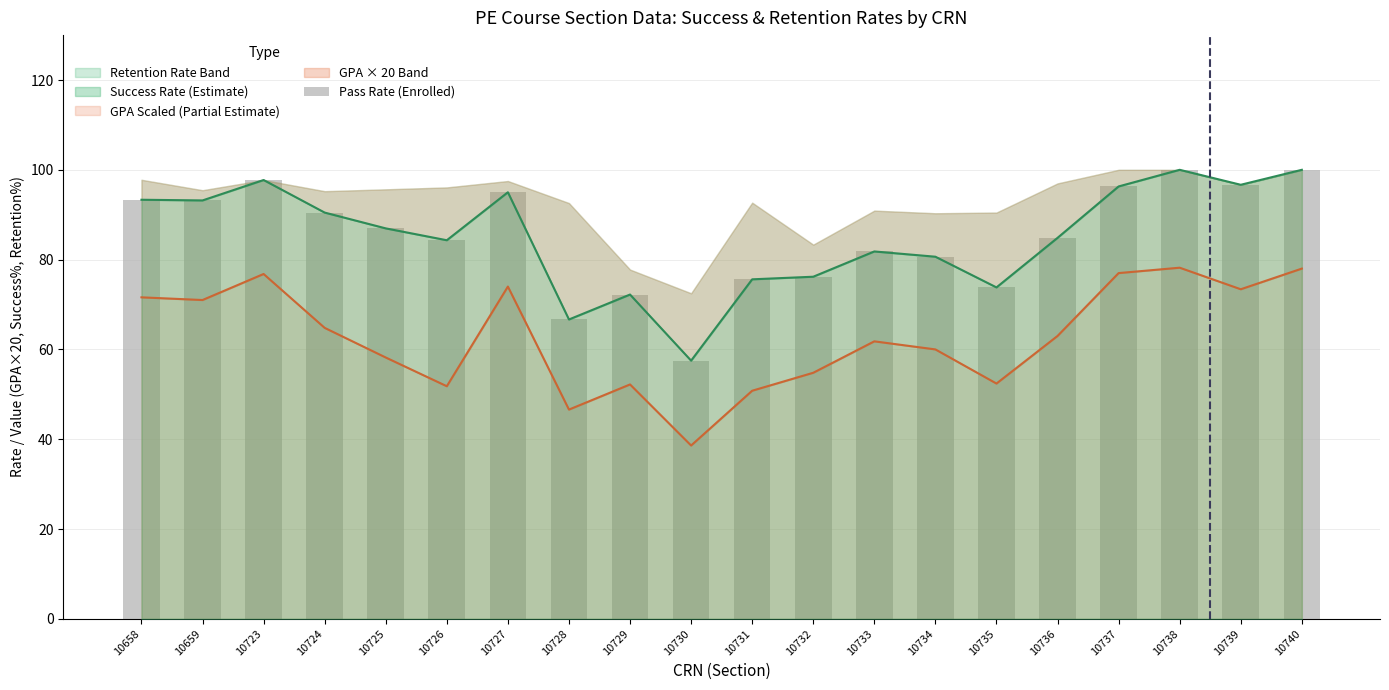

Is it true that the value at 10732 is 76.2?

True